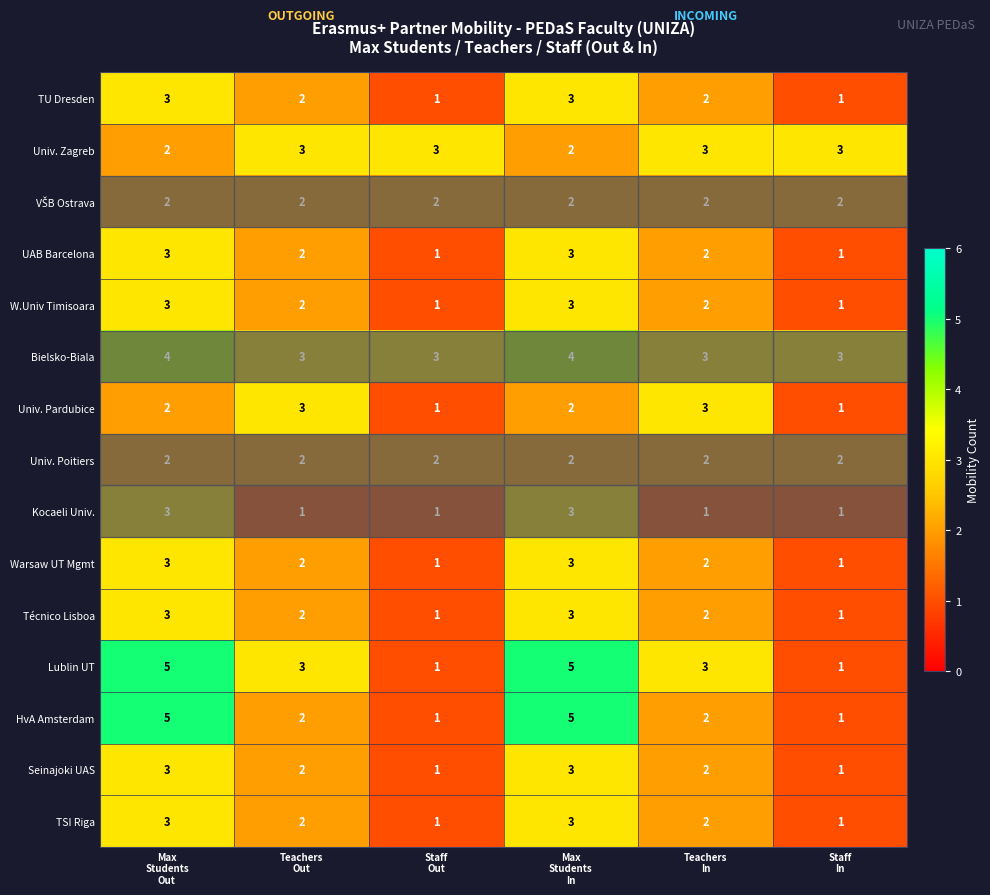

What is the total value across all series at Staff
Out?

21